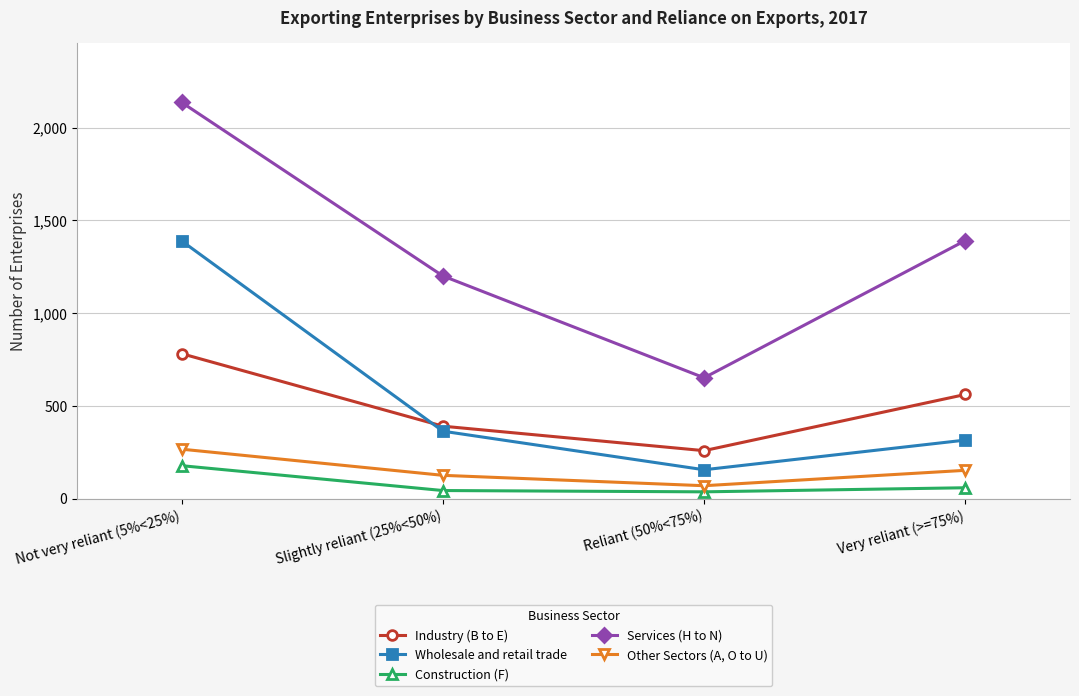

What is the label of the 4th point from the right?

Not very reliant (5%<25%)